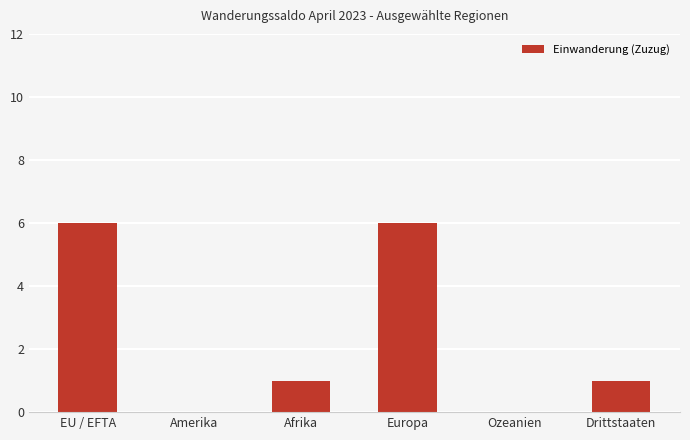

What is the change in value from Amerika to Afrika?

+1